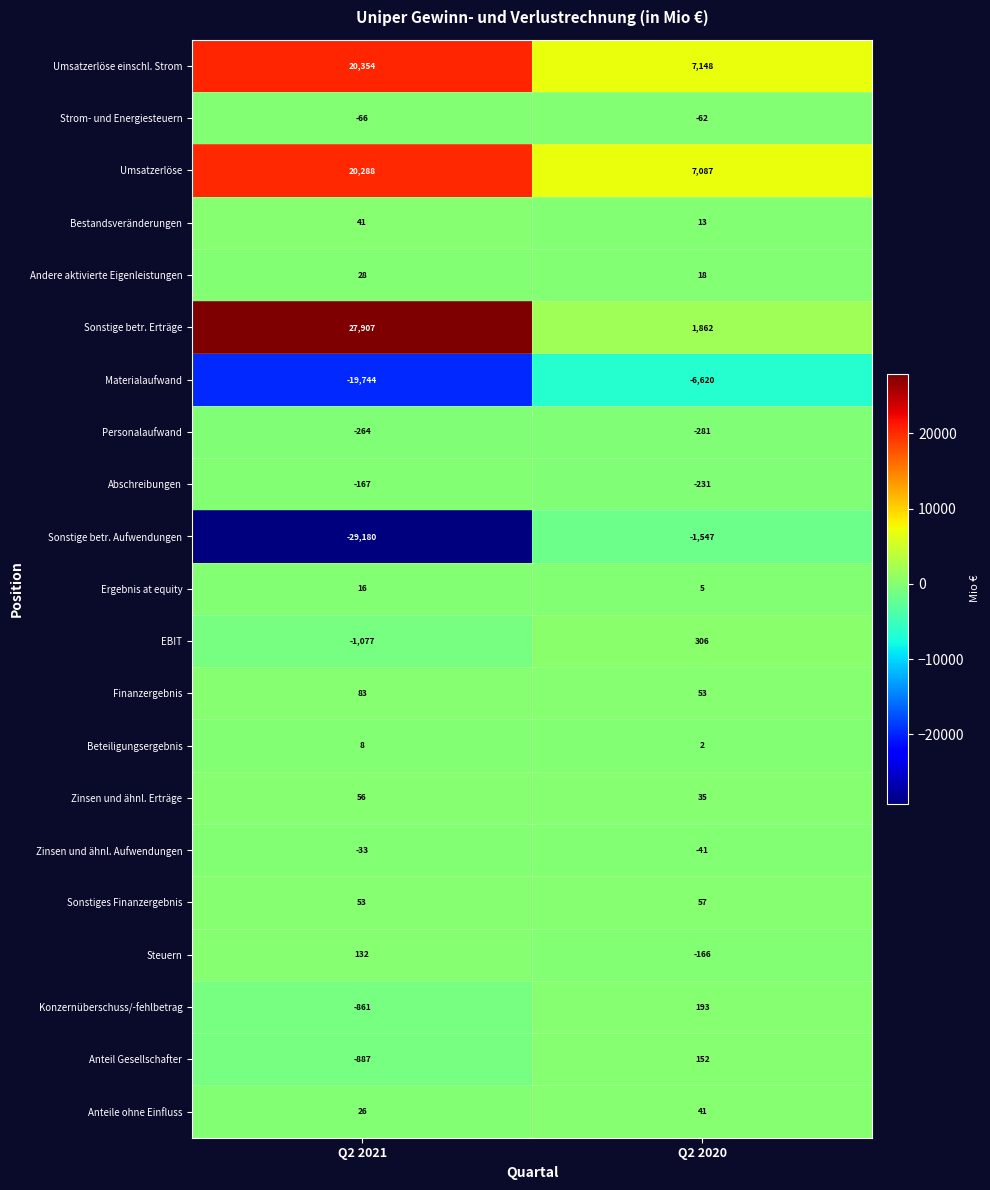

What is the greatest value displayed?

27907